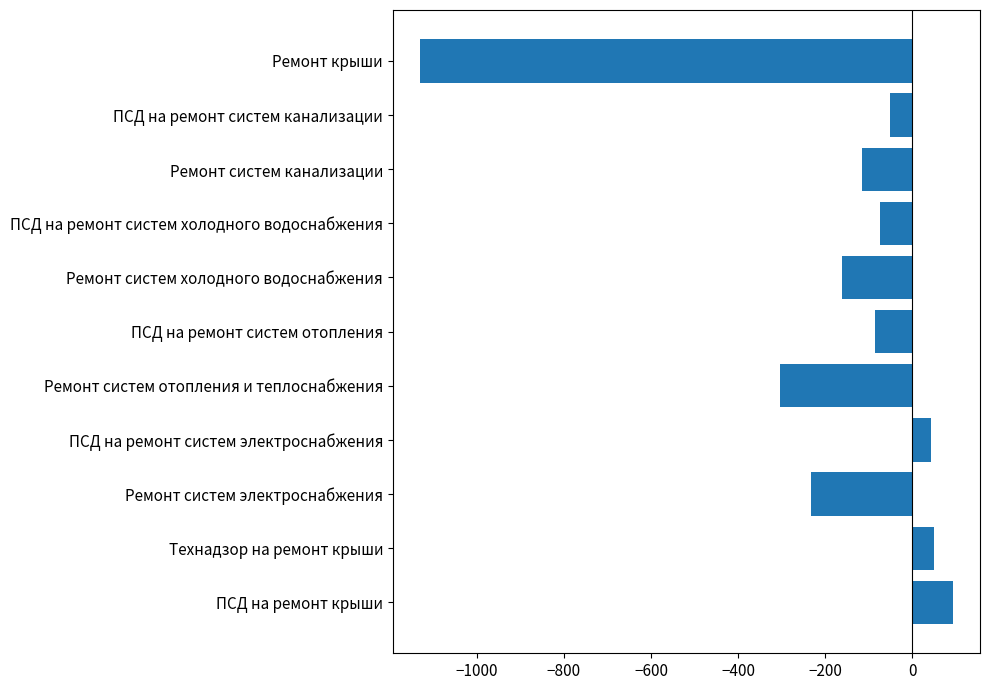

Which label corresponds to the largest value in the chart?

ПСД на ремонт крыши